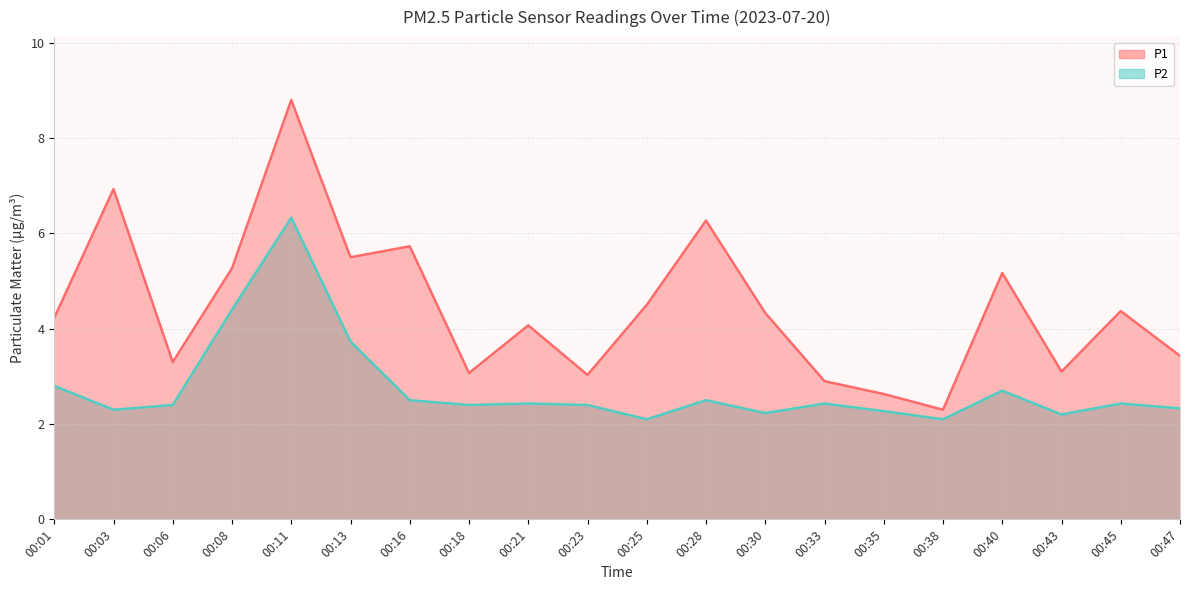

What is the average value of the P1 series?

4.4